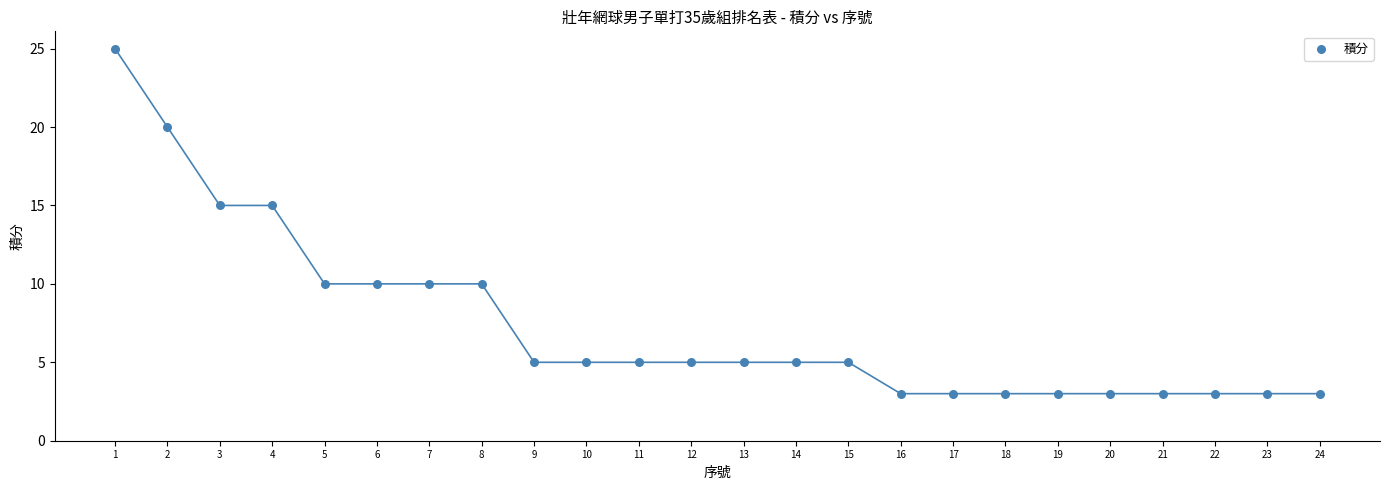

What is the range of X values (max minus min)?

23